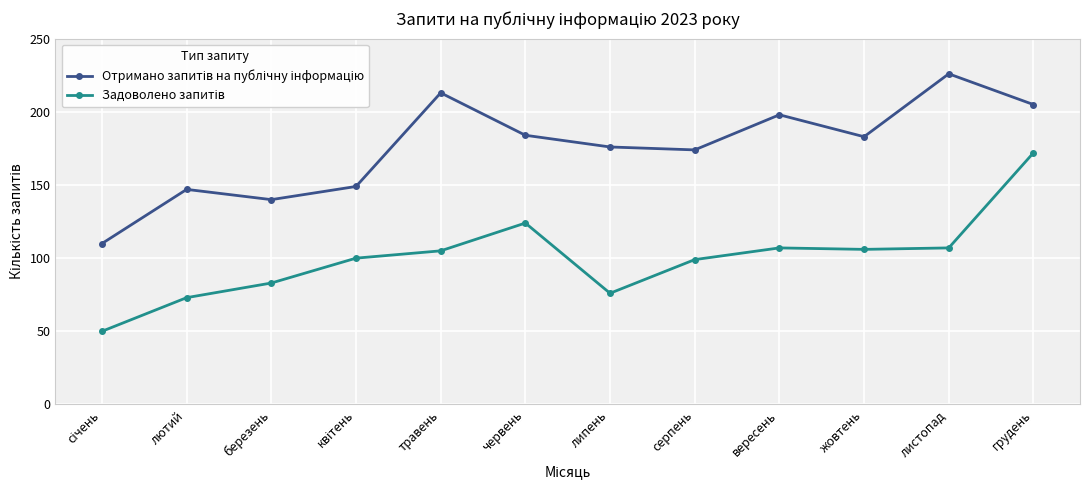

What is the spread (max minus min) of values at серпень?

75